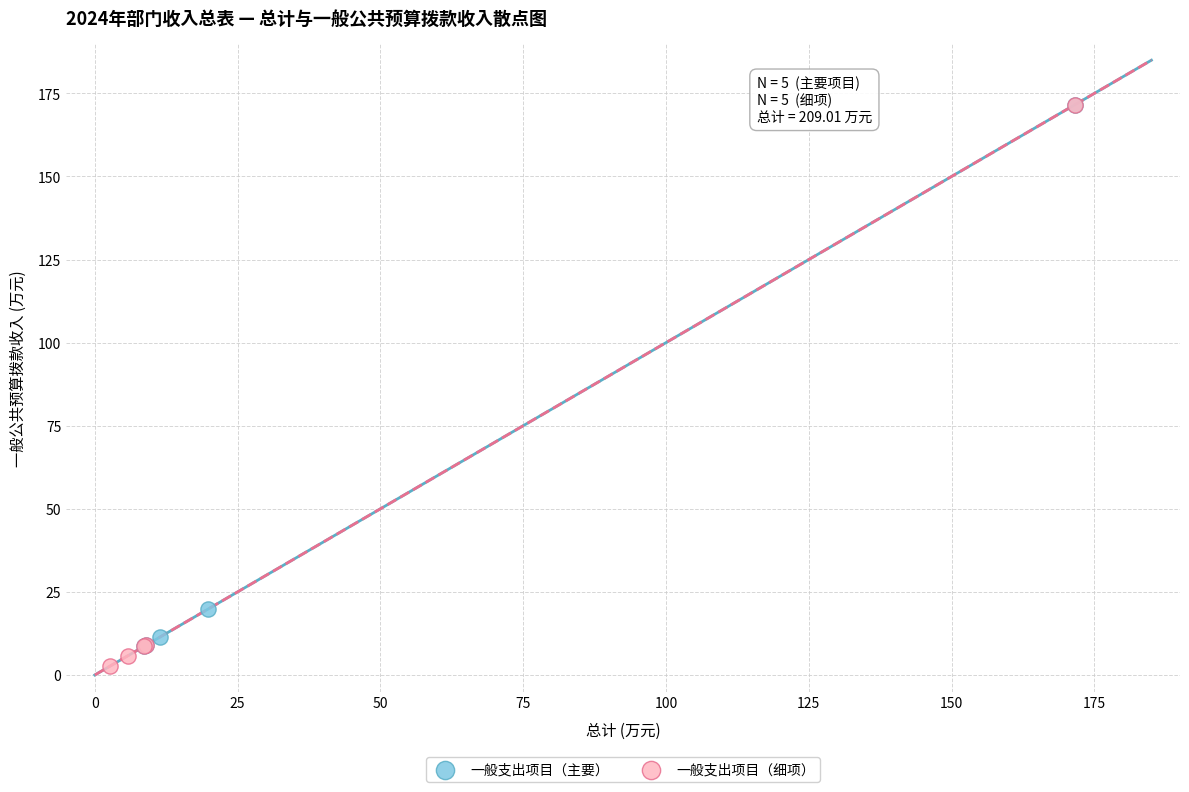

What are all the series names shown in the legend?

一般支出项目（主要）, 一般支出项目（细项）